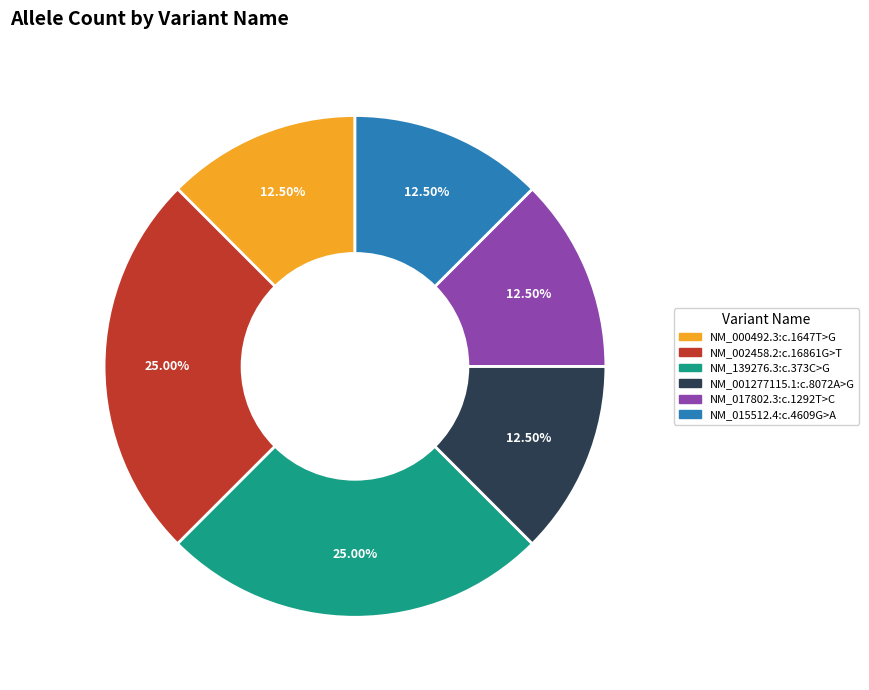

Count the number of slices in the pie.

6